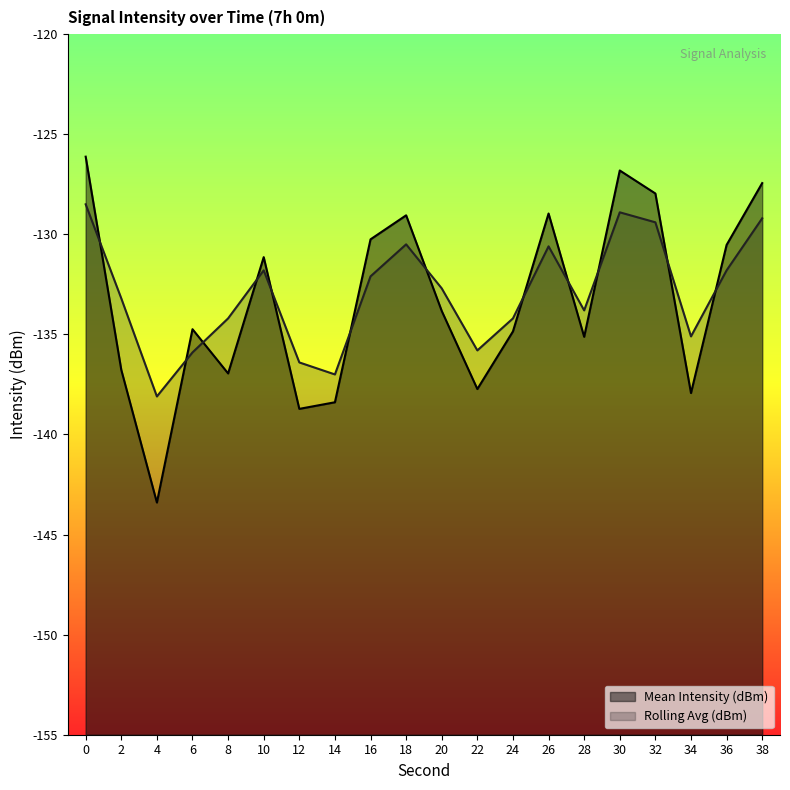

What is the difference between the Mean Intensity (dBm) values at 18 and 8?

7.9